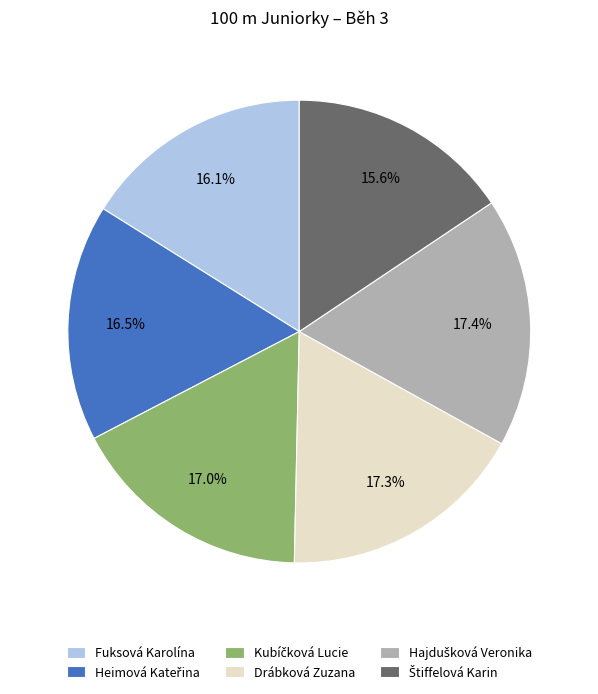

Is there any slice that represents more than half of the pie?

No